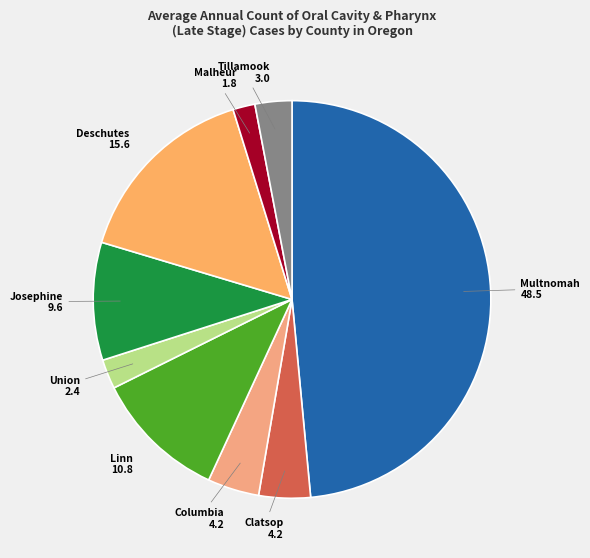

Is there any slice that represents more than half of the pie?

No